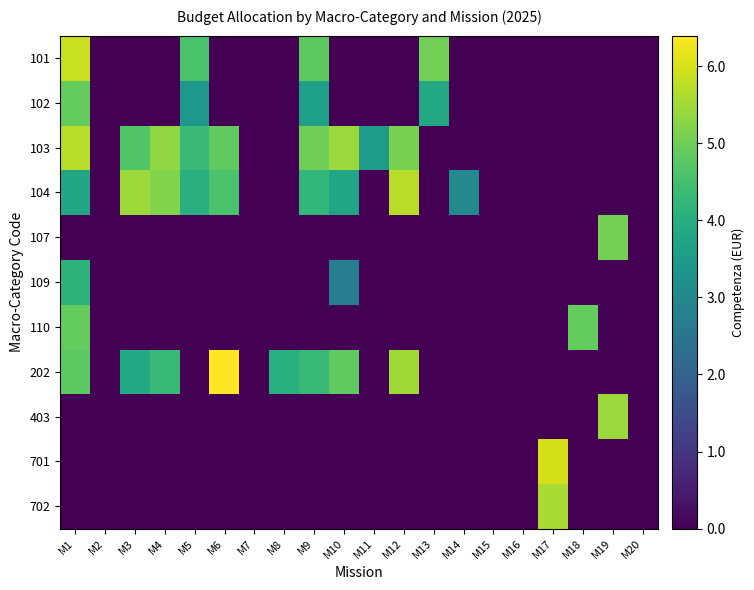

How many distinct data groups are displayed?

11